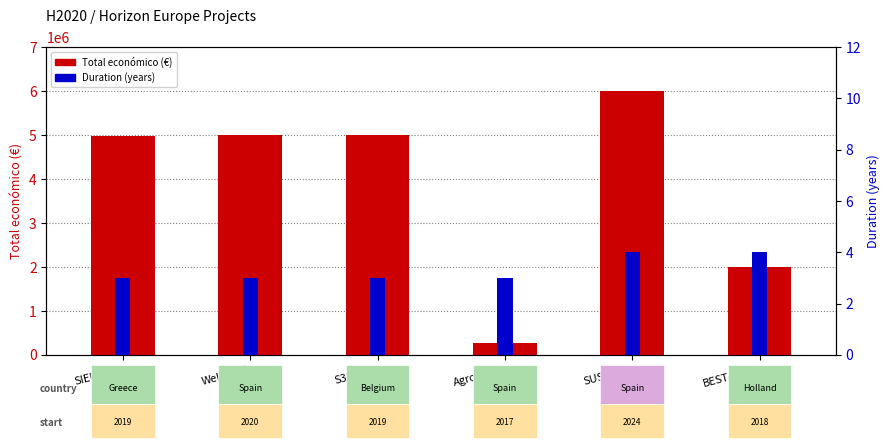

What is the sum of all Duration (years) values?

20